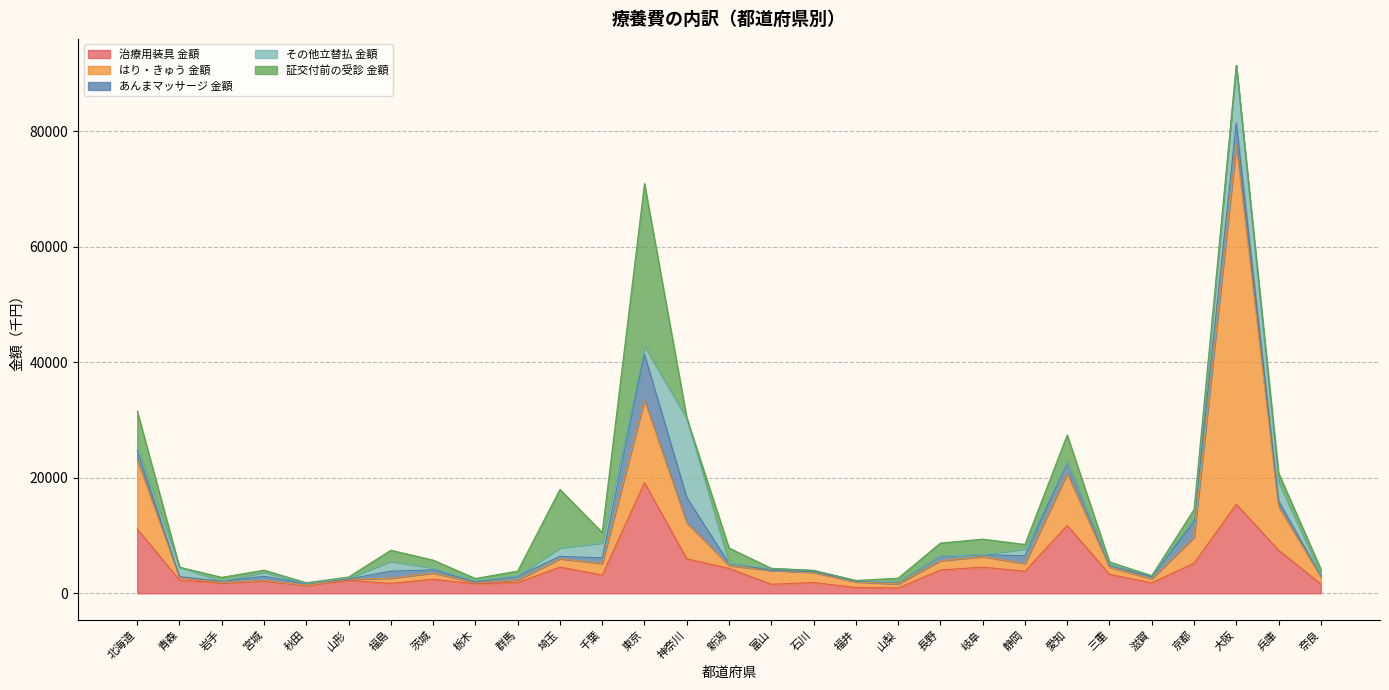

After their last crossing, which series has the higher values: その他立替払 金額 or 治療用装具 金額?

治療用装具 金額